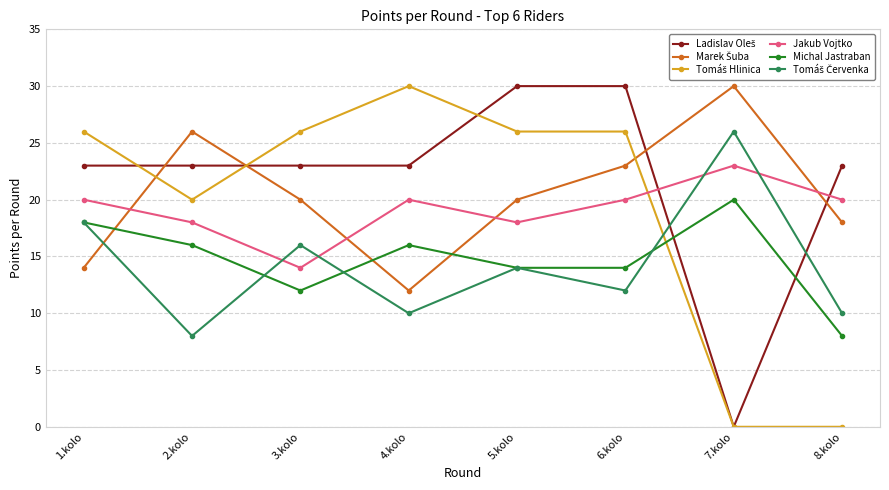

What is the total value across all series at 4.kolo?

111